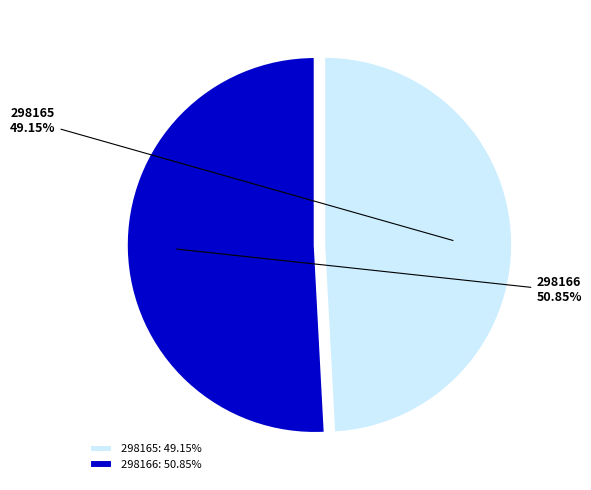

Rank the categories by value from highest to lowest.

298166, 298165